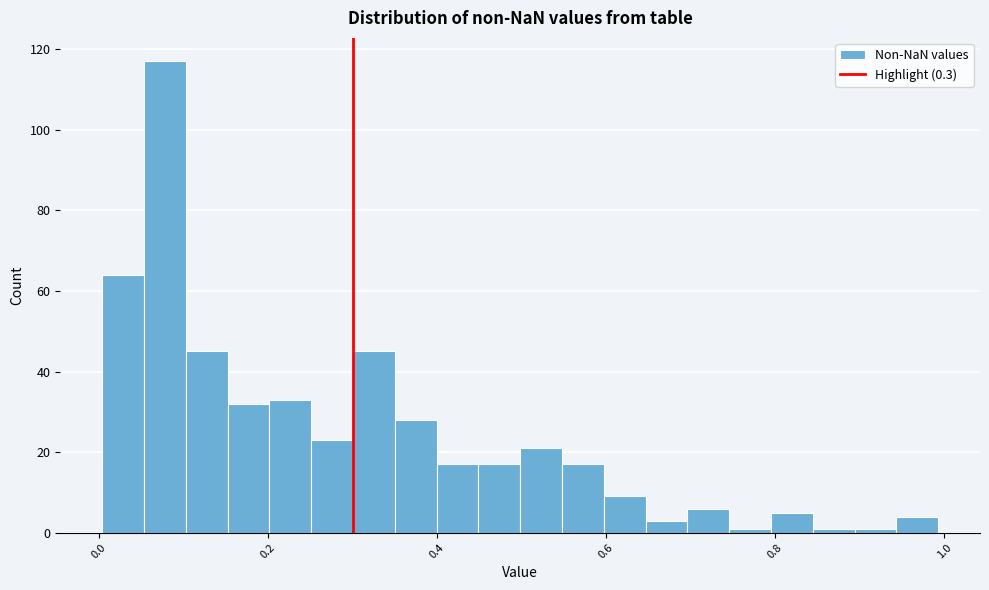

Read against the x-axis, roughly where is the centre of the tallest bar?

0.08